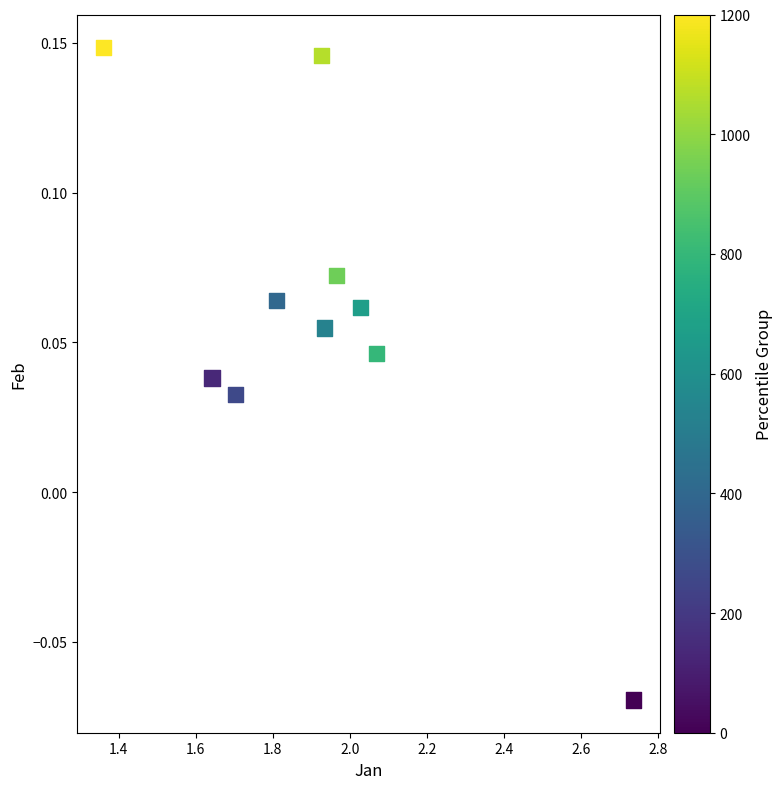

What is the average X value?

1.9